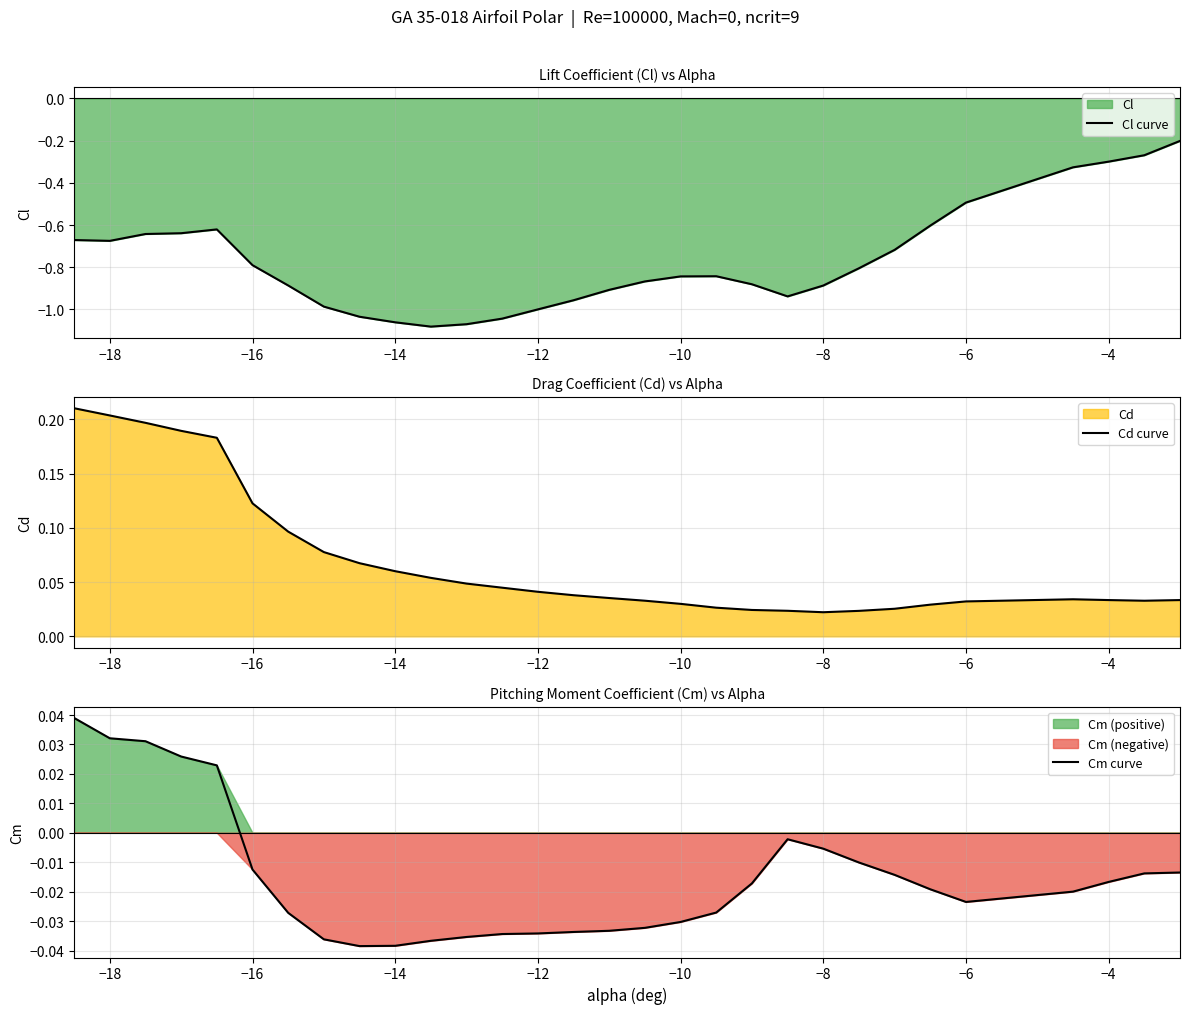

The Cl curve series shows -0.1 at −6. True or false?

False